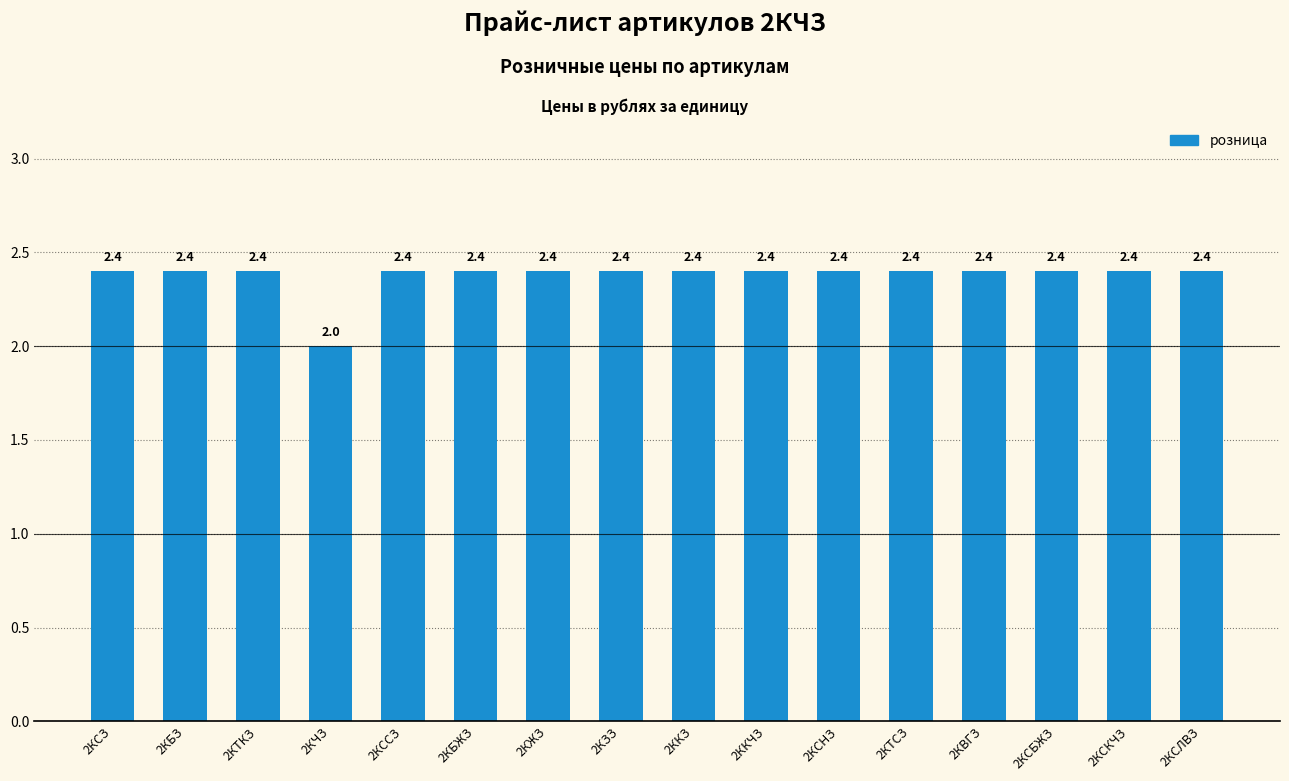

What is the greatest value displayed?

2.4